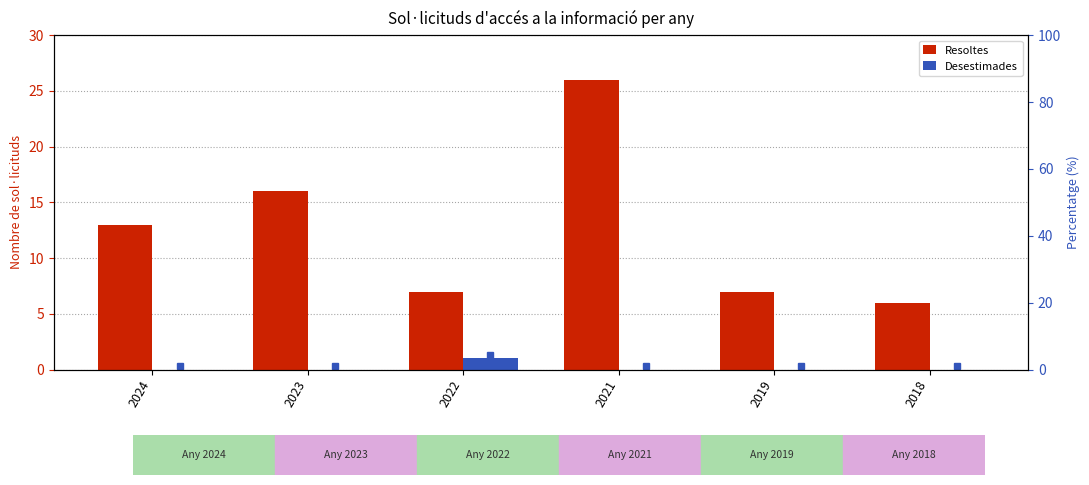

Read the Resoltes value at 2023, to the nearest 5.

15